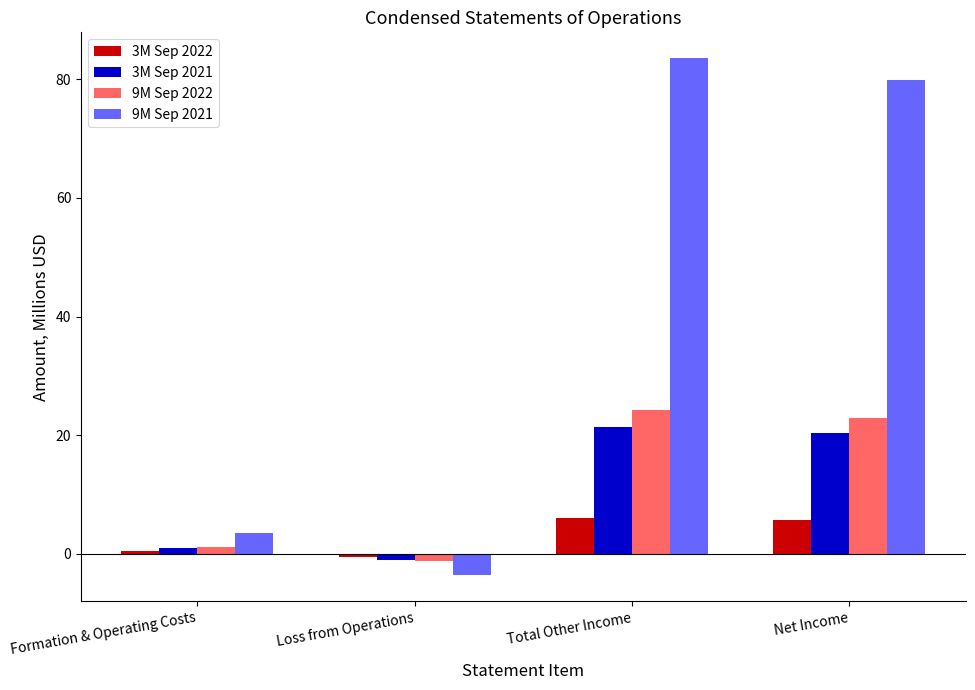

What is the sum of all 9M Sep 2022 values?

47.2